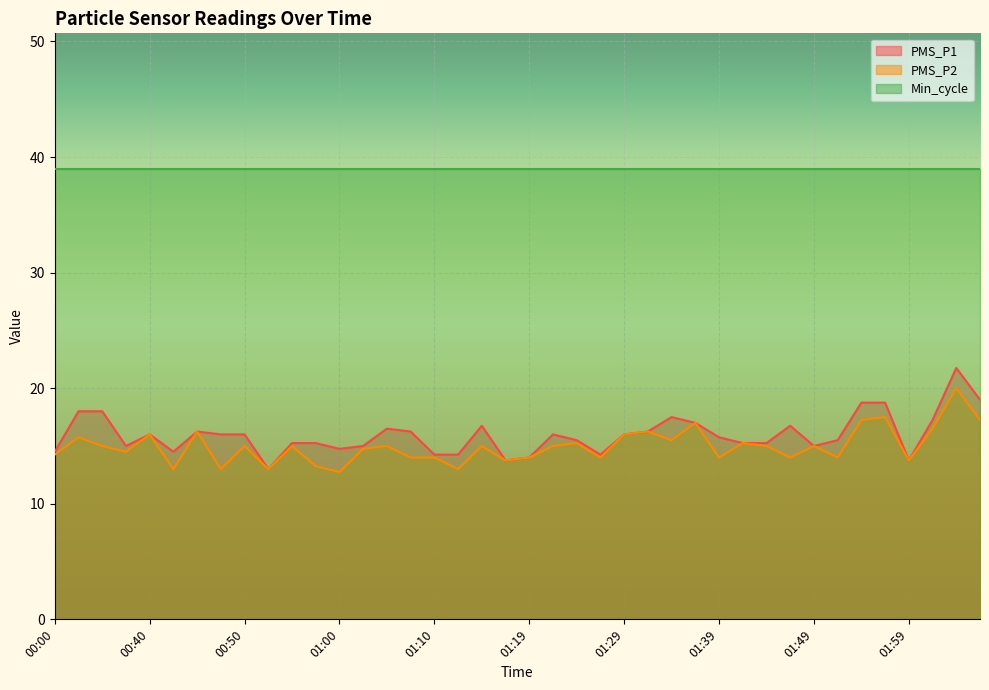

What value does the PMS_P1 series have at 01:05?

16.5